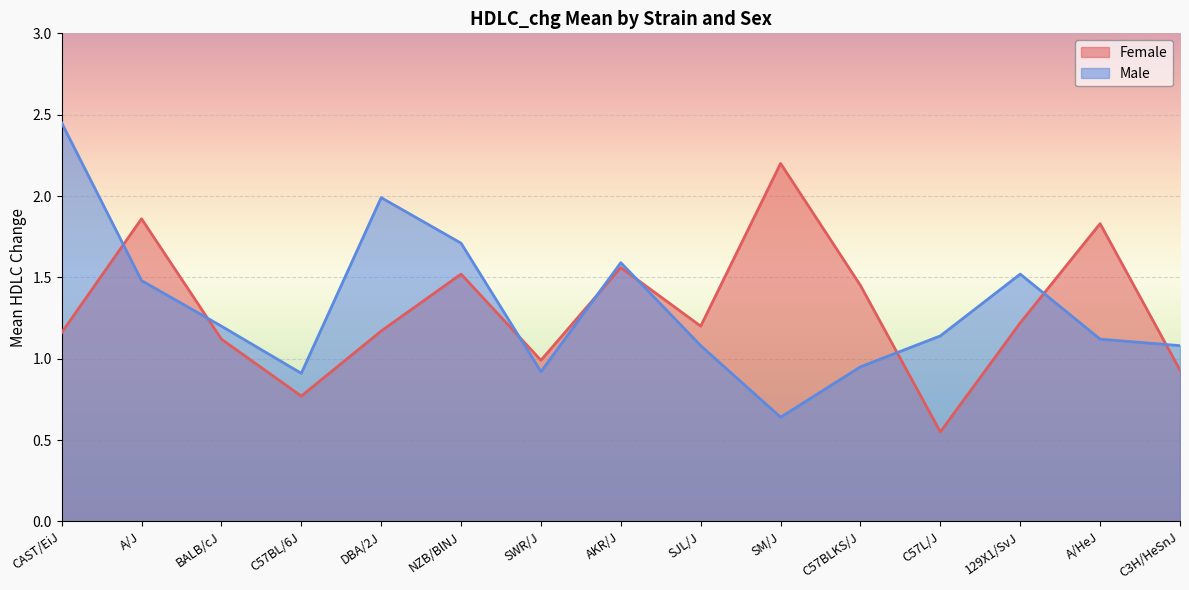

What is the sum of all Female values?

19.5